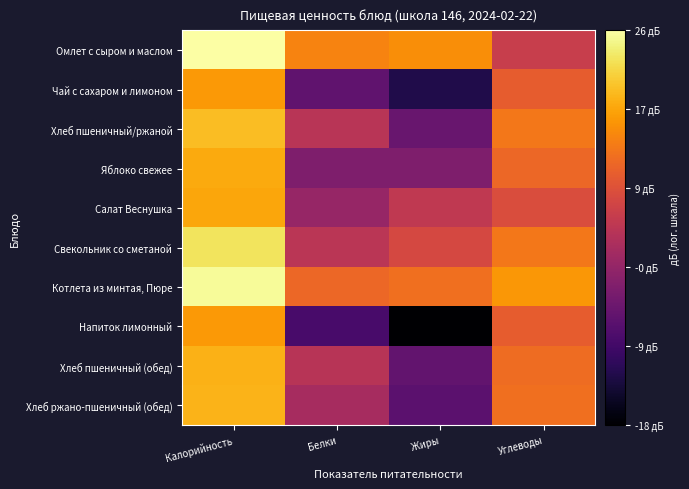

What is the total value across all series at Жиры?

-10.0